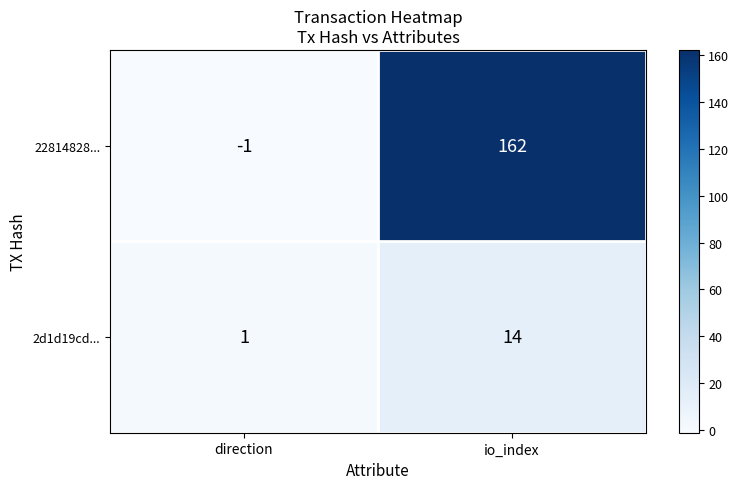

At which category is the sum across all series the highest?

io_index